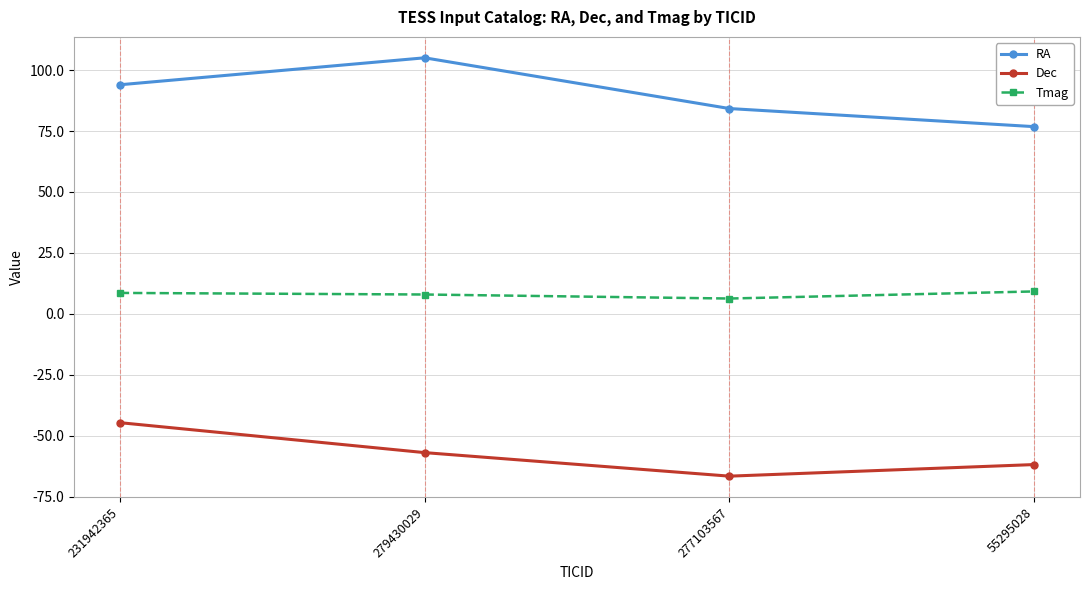

Which series has the widest spread of values?

RA